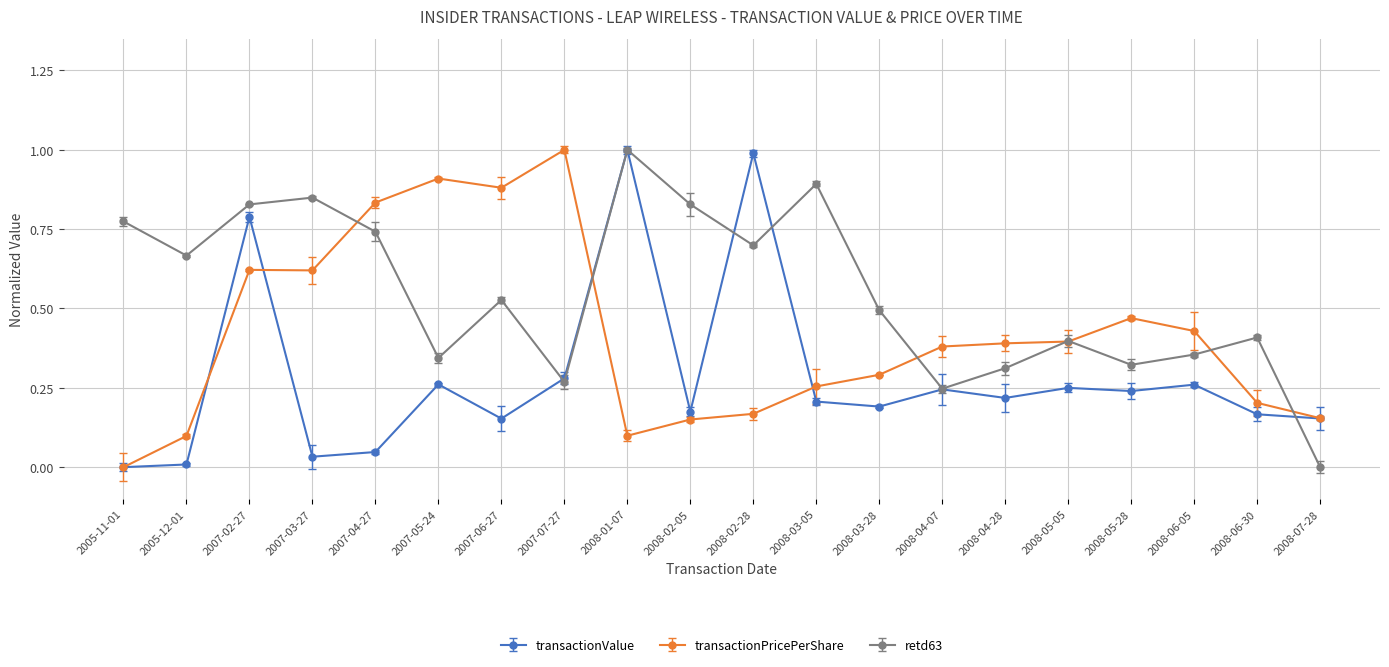

At which category does transactionValue reach its first local peak?

2007-02-27